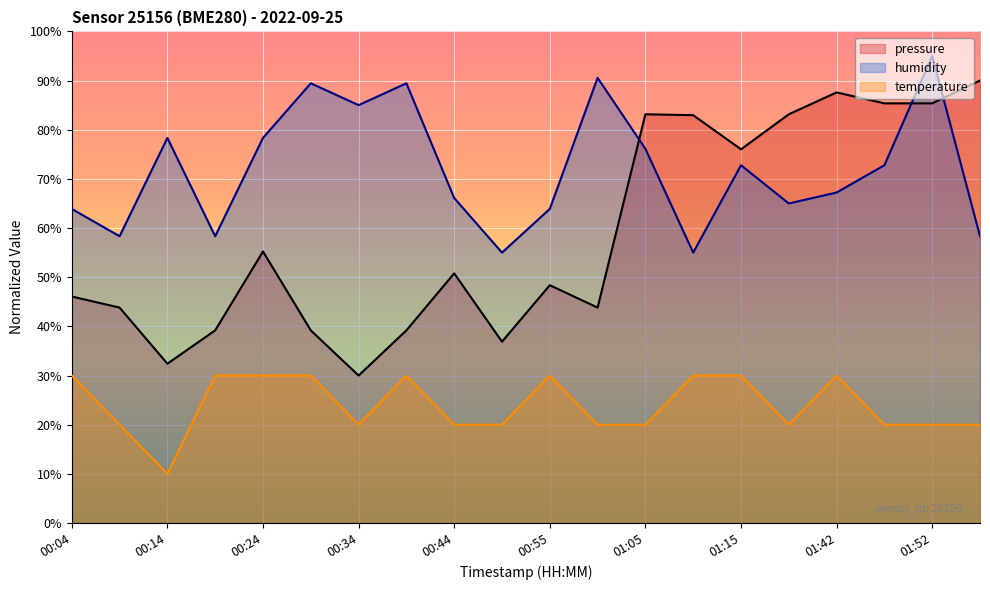

Where is the first local minimum for humidity?

00:09